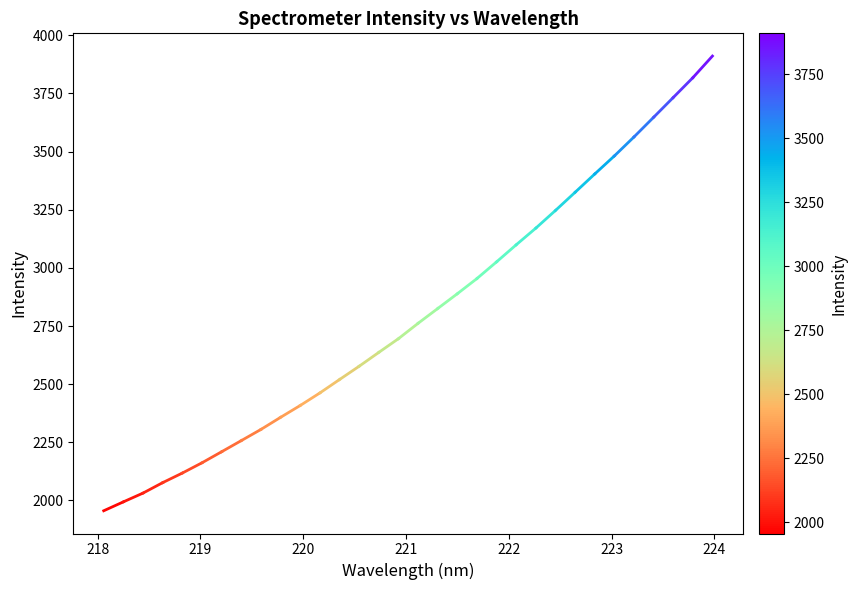

True or false: the data has more than 1 interior local peaks.

False